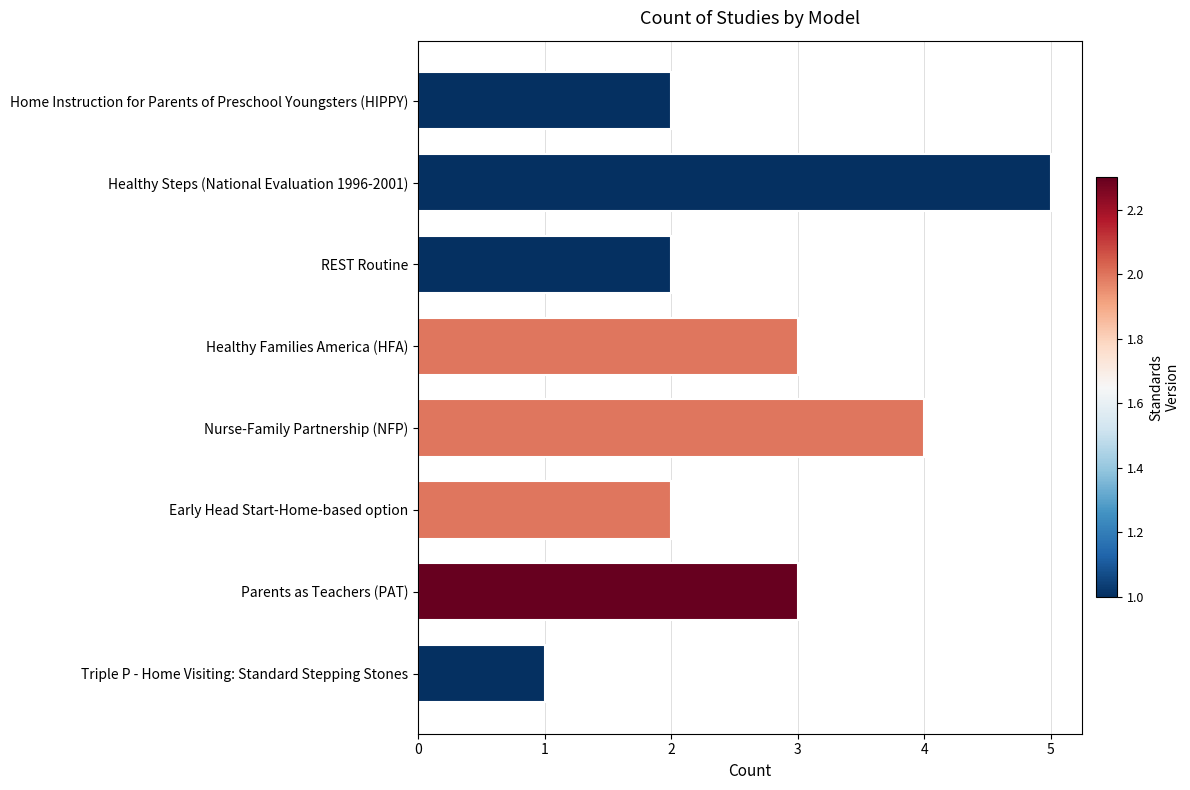

What is the label of the 2nd bar from the bottom?

Parents as Teachers (PAT)